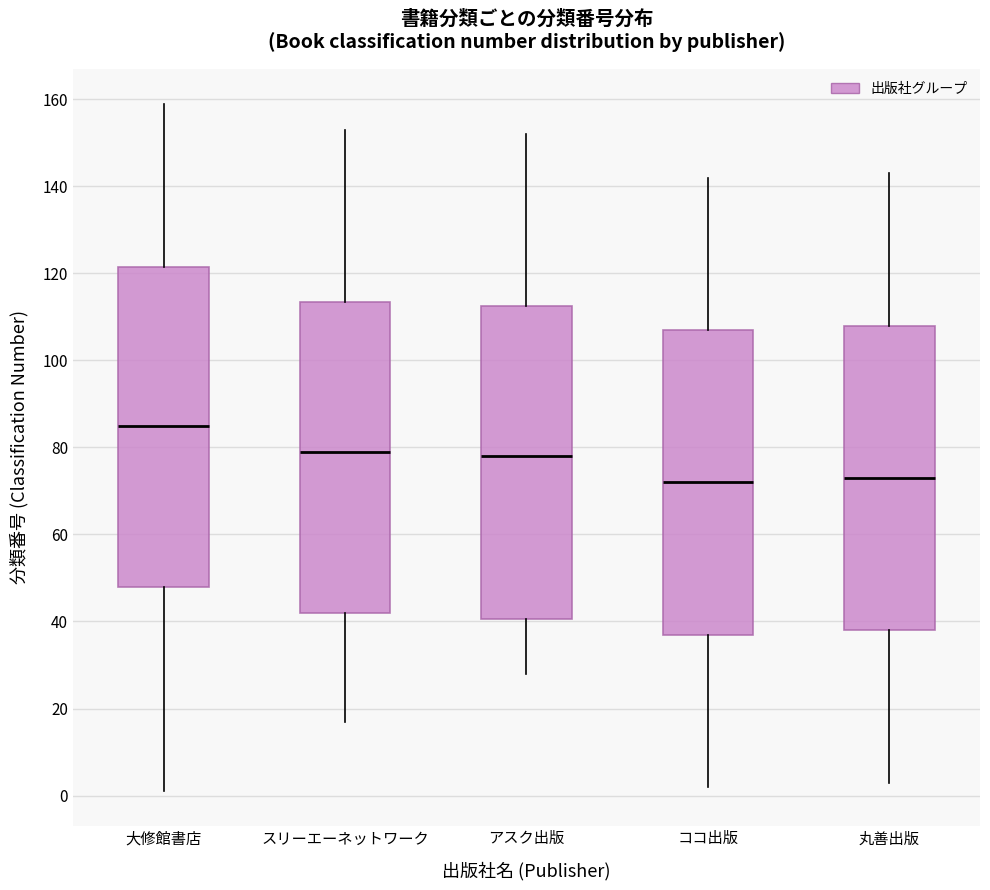

Reading left to right, read every box against the y-axis: the position of its median line, the range the box covers, and the ends of its whiskers. The values are not printed on the chart, so give them approximately, as read against the axis.

大修館書店: median 86, box 48 to 122, whiskers 2 to 160
スリーエーネットワーク: median 80, box 42 to 114, whiskers 18 to 154
アスク出版: median 78, box 40 to 112, whiskers 28 to 152
ココ出版: median 72, box 38 to 108, whiskers 2 to 142
丸善出版: median 74, box 38 to 108, whiskers 4 to 144